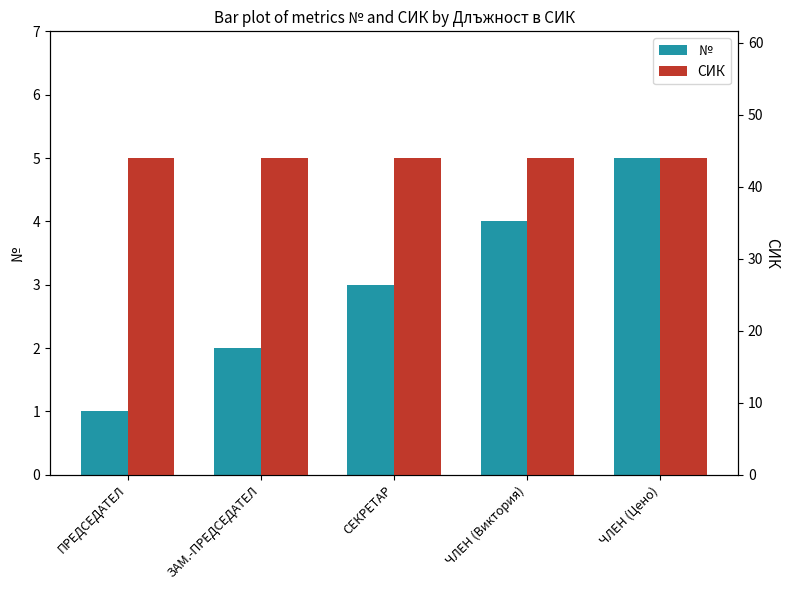

What is the approximate value of № at СЕКРЕТАР?

3